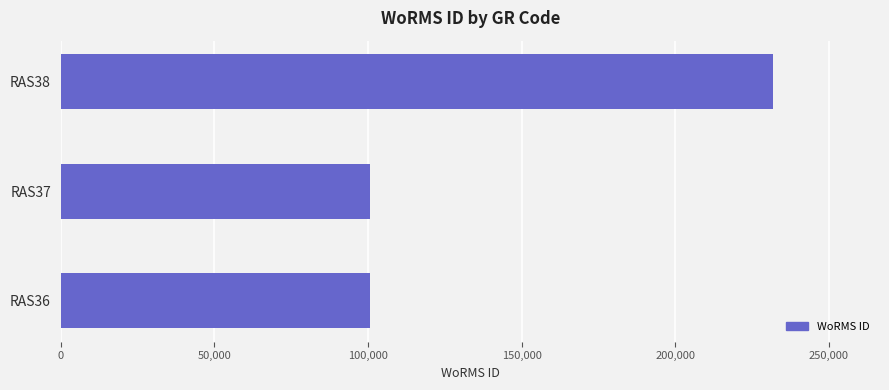

Where is the data nearest to the value 166330?

RAS37